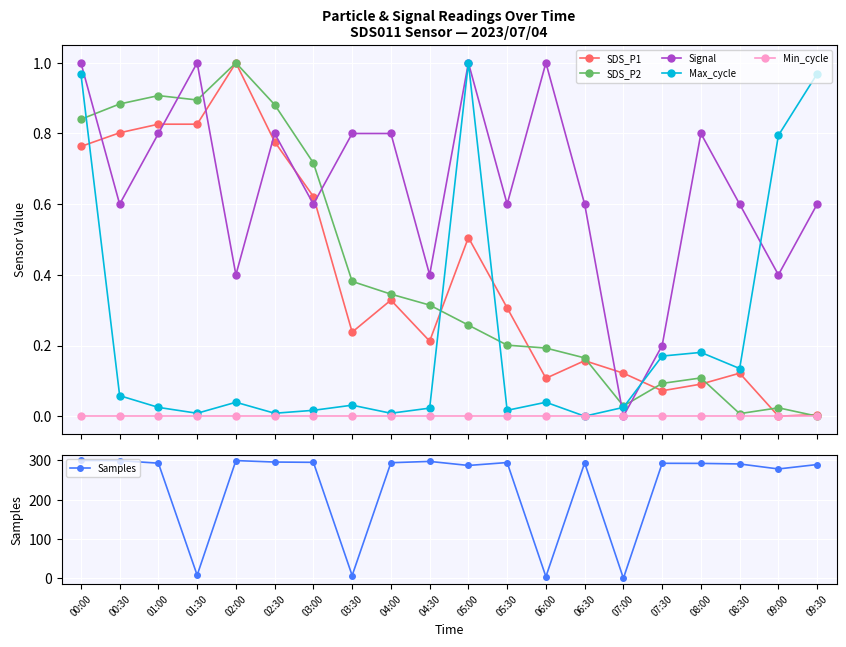

True or false: SDS_P2 has a value of 0.6 at 01:00.

False